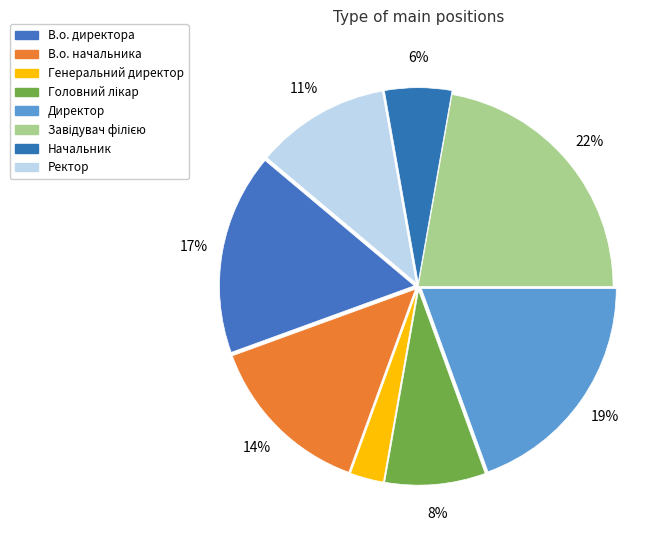

Is the sum of Директор and Завідувач філією greater than half?

No